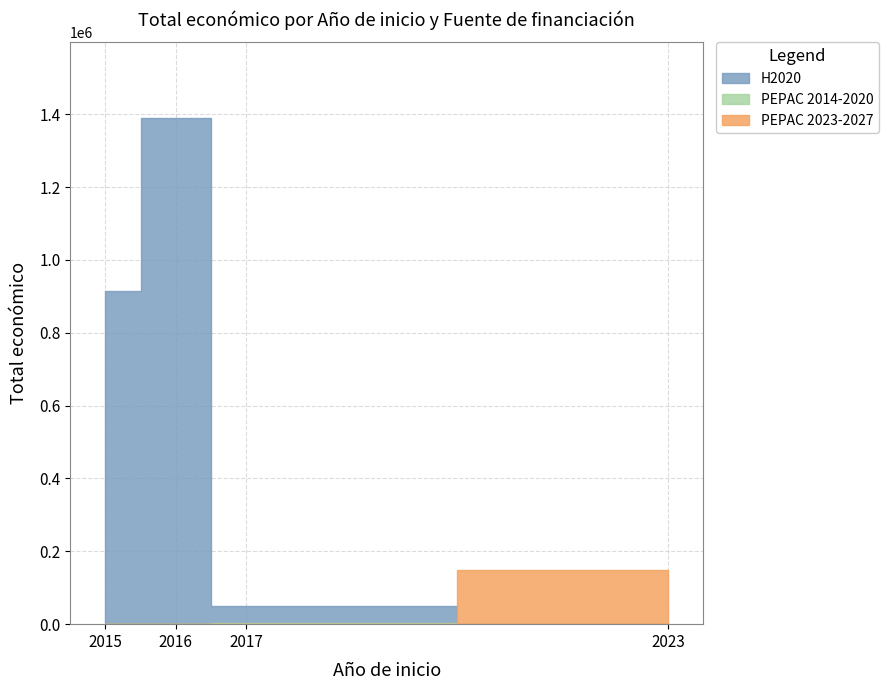

How many data points are above 150000?

2